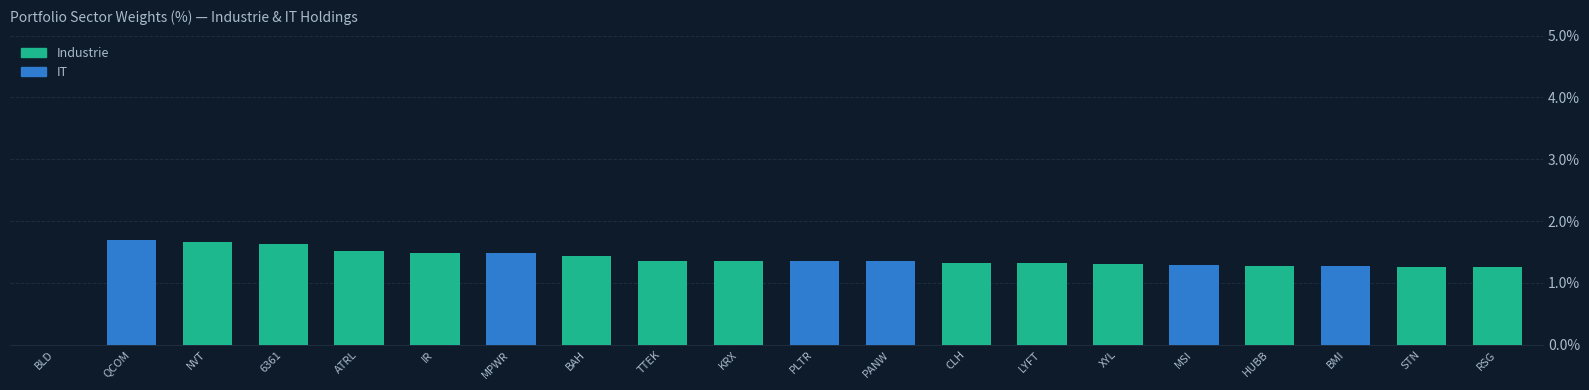

What is the total value across all series at NVT?

1.7